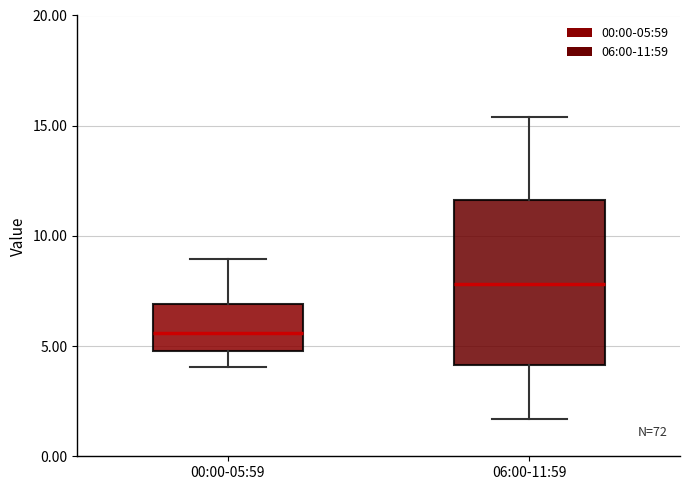

Which box is the tallest, from its lower edge to its upper edge?

06:00-11:59